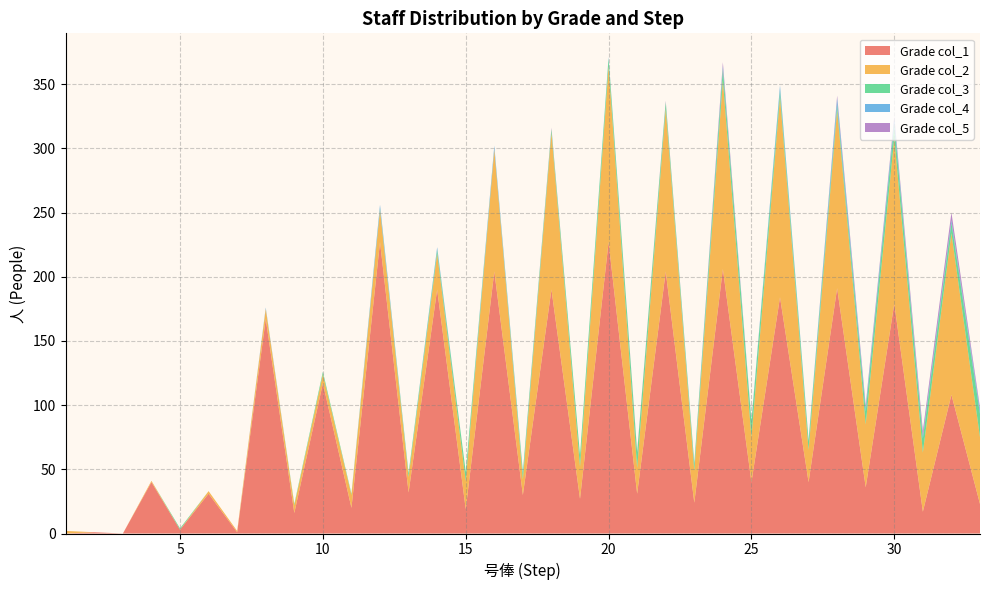

Reading left to right, extract all data points from this chart.

col_1: 0	1	0	40	3	31	1	167	16	117	20	227	32	190	19	204	30	190	27	227	31	204	24	206	40	184	40	191	36	179	17	108	23
col_2: 2	0	0	1	0	2	1	8	6	7	10	25	12	28	22	95	12	122	25	137	20	127	25	147	35	156	25	139	49	129	46	126	52
col_3: 0	0	0	0	1	0	0	0	1	2	1	1	3	3	7	0	5	3	9	6	12	5	5	9	12	5	7	4	10	11	11	8	18
col_4: 0	0	0	0	0	0	0	1	0	0	0	3	0	2	0	3	1	0	0	1	0	0	1	2	1	4	1	5	3	4	2	2	3
col_5: 0	0	0	0	0	0	0	0	0	0	0	0	0	0	0	0	0	1	0	0	1	1	0	3	0	0	0	2	2	2	4	6	2